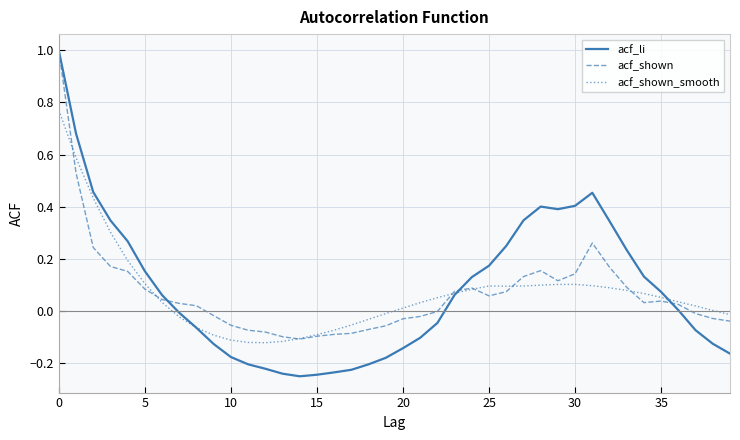

Which series has the widest spread of values?

acf_li